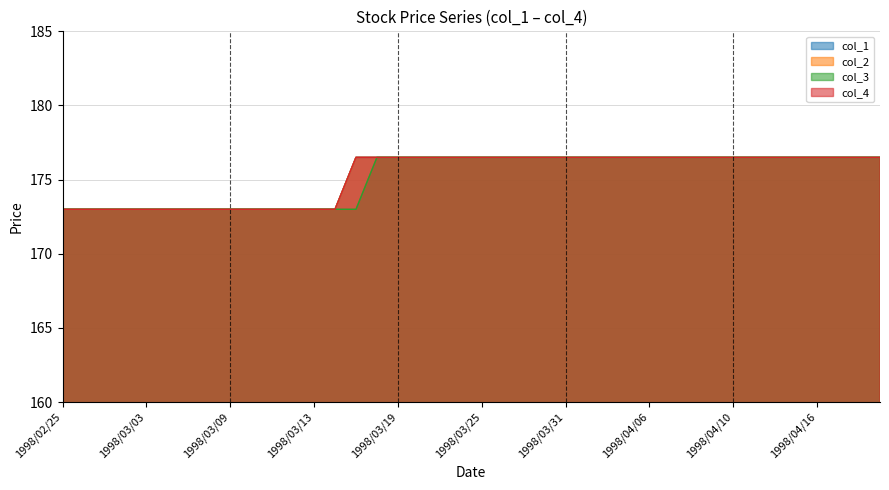

The value of col_3 at 1998/04/16 is 176.5. True or false?

True